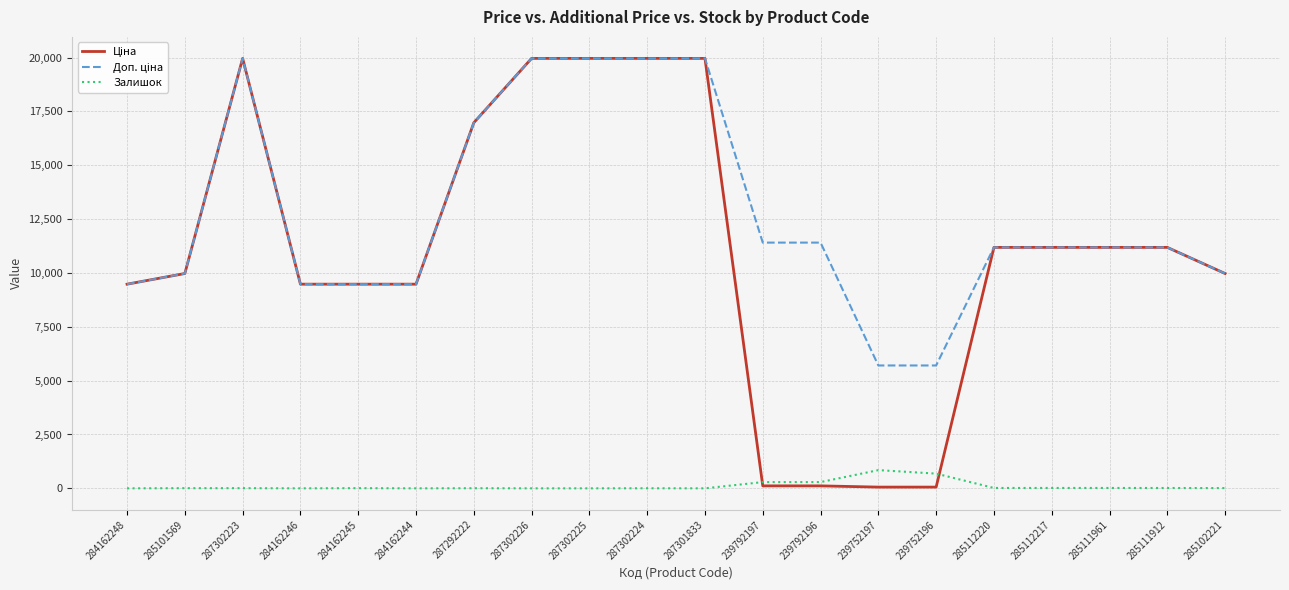

Does the chart have visible grid lines?

Yes